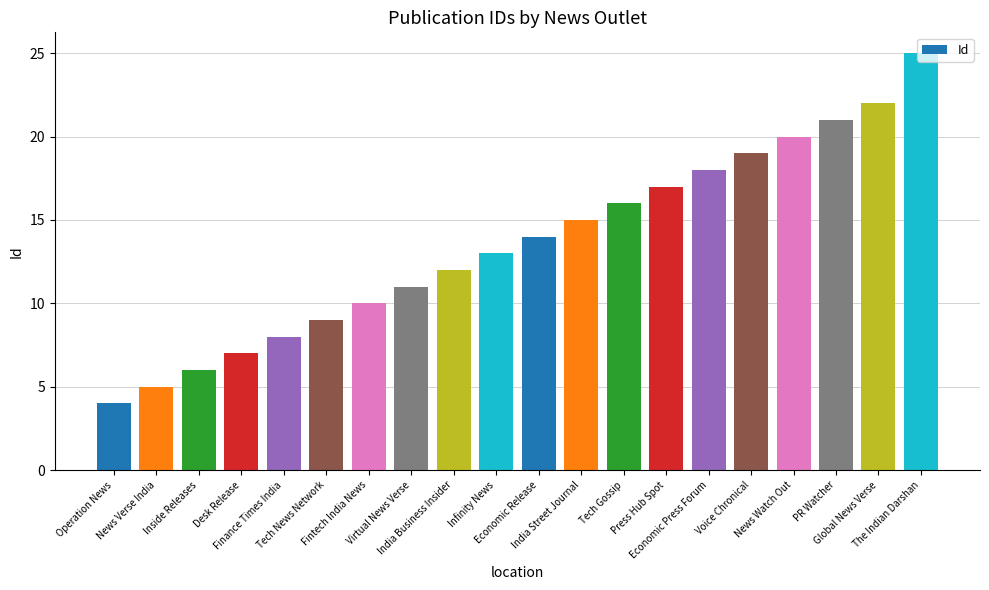

Rank the categories by value from highest to lowest.

The Indian Darshan, Global News Verse, PR Watcher, News Watch Out, Voice Chronical, Economic Press Forum, Press Hub Spot, Tech Gossip, India Street Journal, Economic Release, Infinity News, India Business Insider, Virtual News Verse, Fintech India News, Tech News Network, Finance Times India, Desk Release, Inside Releases, News Verse India, Operation News